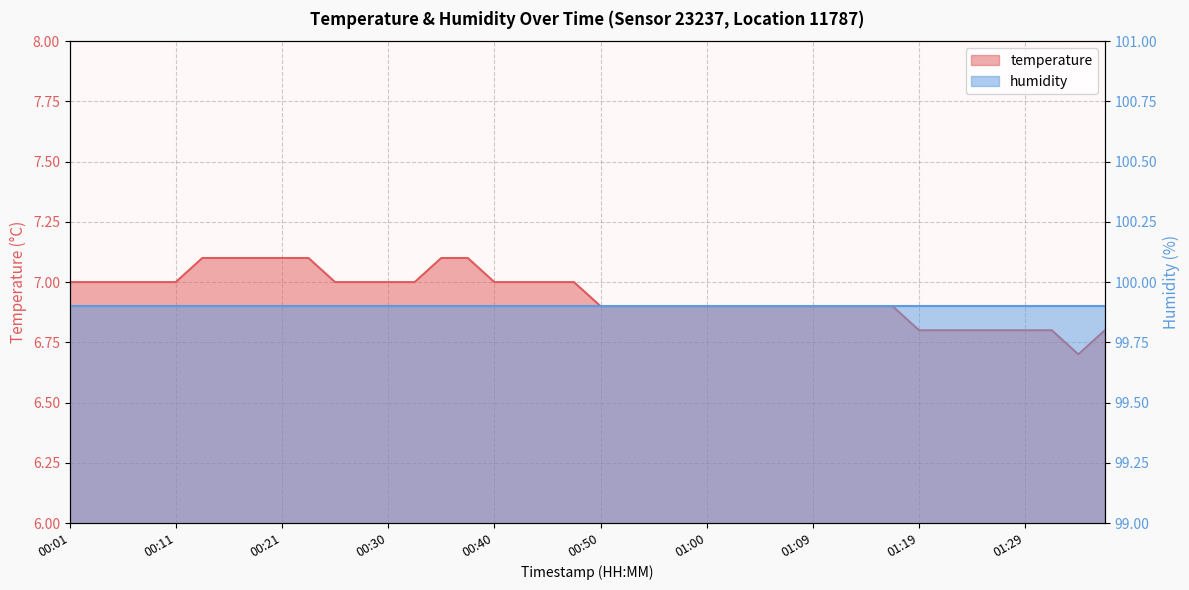

Reading right to left, what are all the values shown in this chart?

6.8	6.7	6.8	6.8	6.8	6.8	6.8	6.8	6.9	6.9	6.9	6.9	6.9	6.9	6.9	6.9	6.9	6.9	6.9	6.9	7.0	7.0	7.0	7.0	7.1	7.1	7.0	7.0	7.0	7.0	7.1	7.1	7.1	7.1	7.1	7.0	7.0	7.0	7.0	7.0